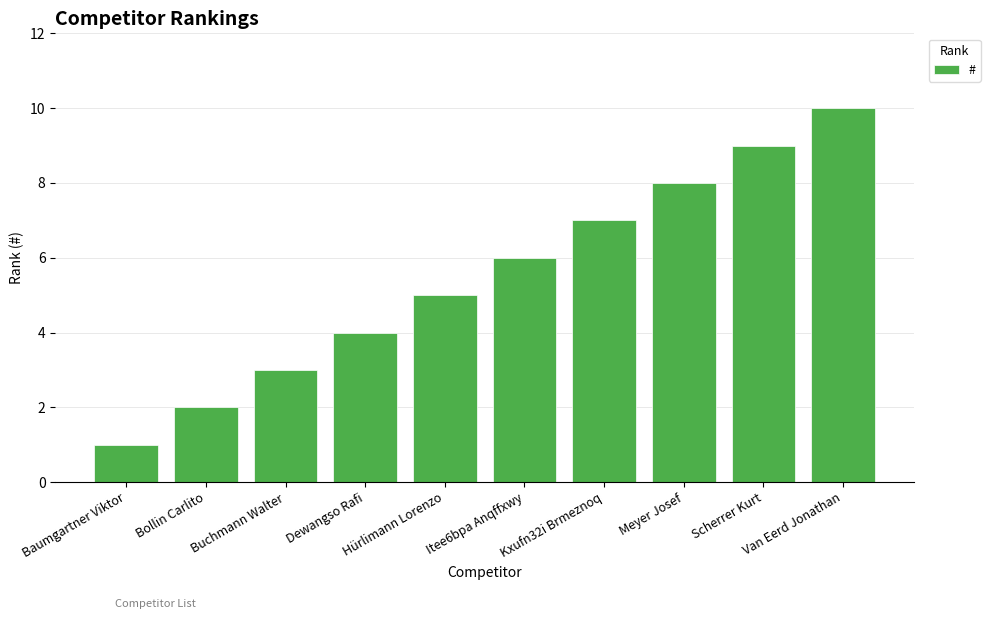

Are the bars grouped side by side (vs. stacked)?

No